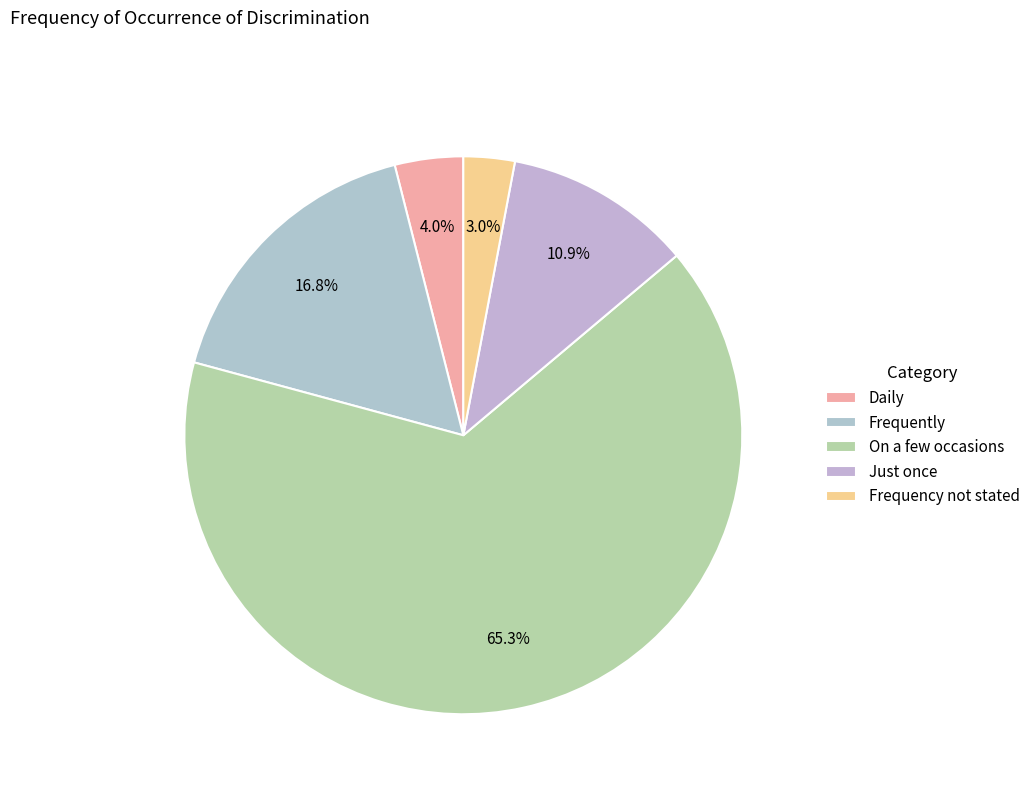

Is there a majority slice in this chart?

Yes